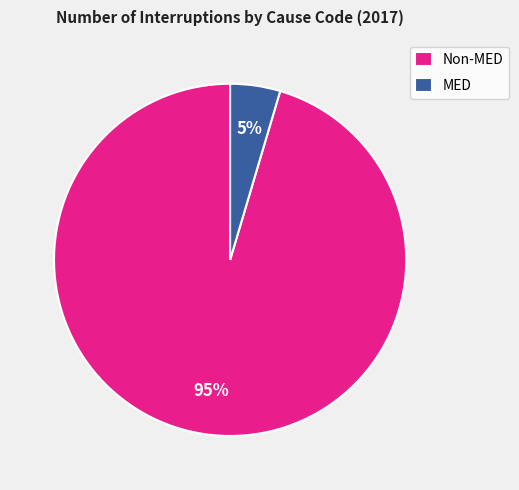

True or false: MED accounts for 5% of the total.

True